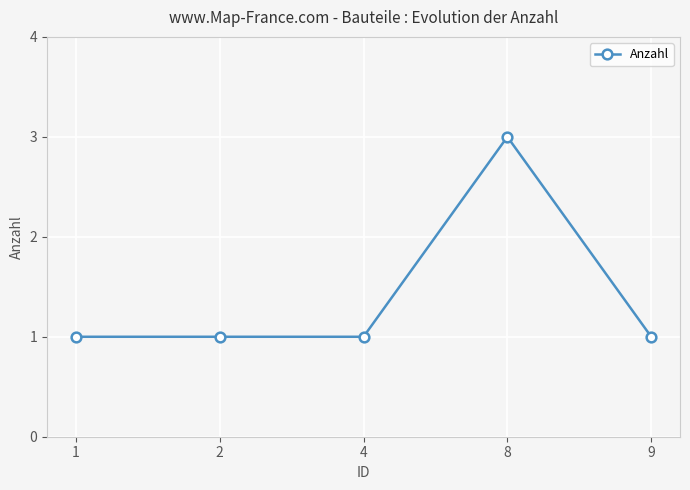

How many series are shown in this chart?

1